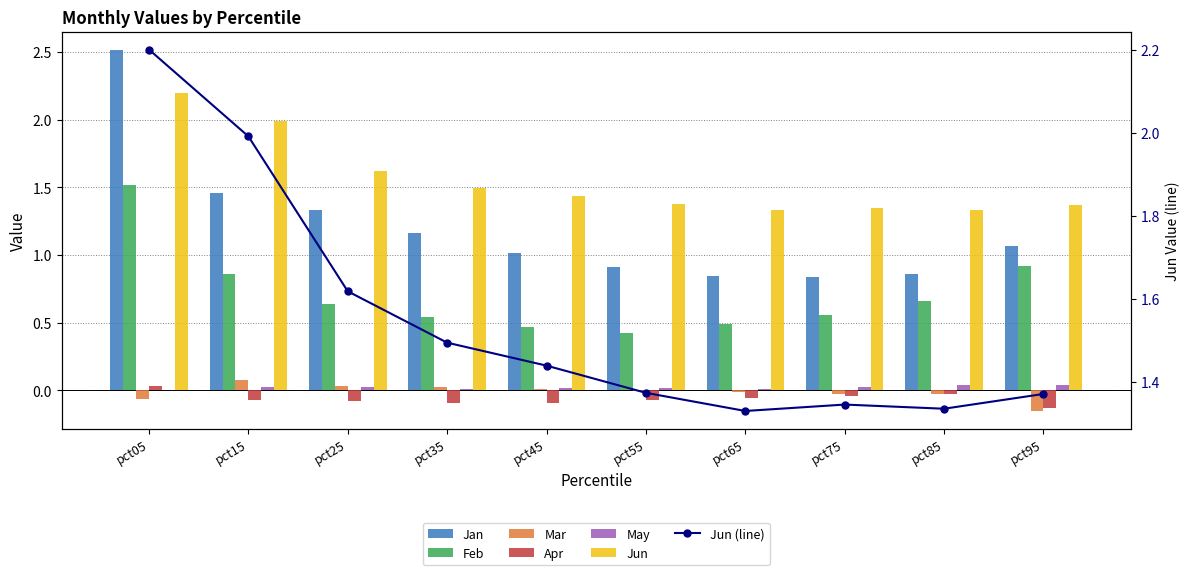

What is the smallest value displayed?

-0.2